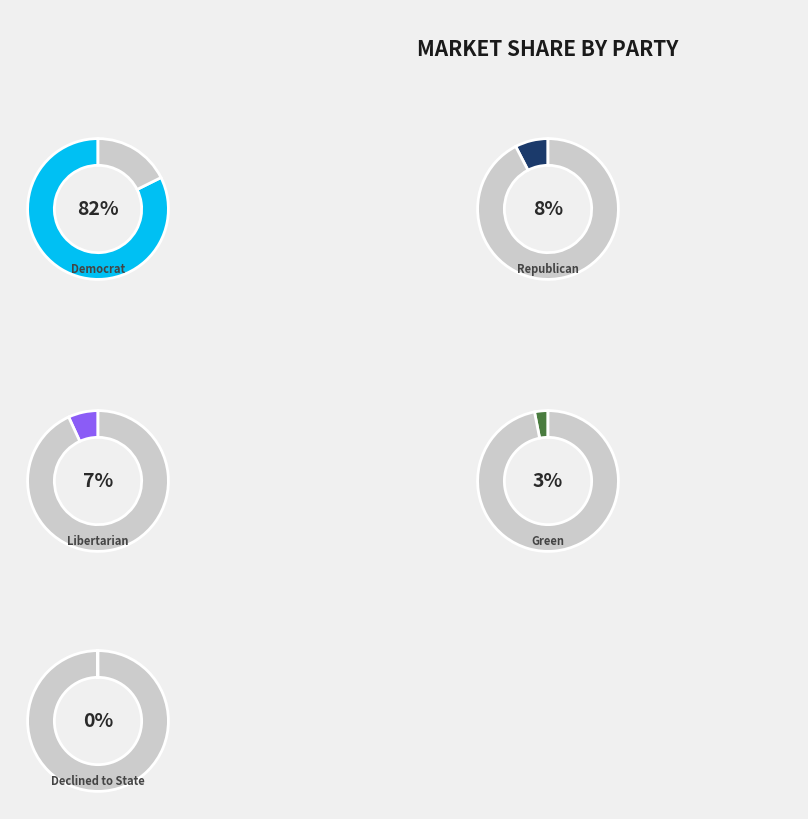

Is 200200 the majority of the pie?

No